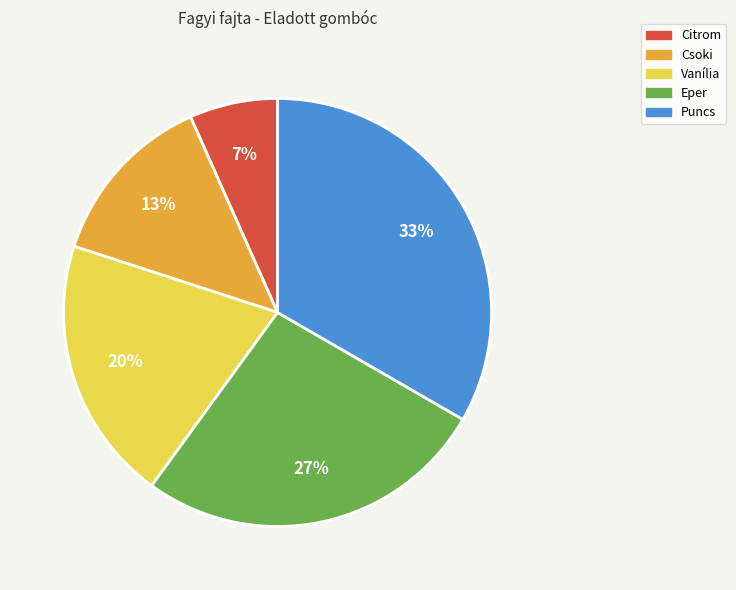

To the nearest percent, what is the difference between the Eper and Vanília slice percentages?

7%